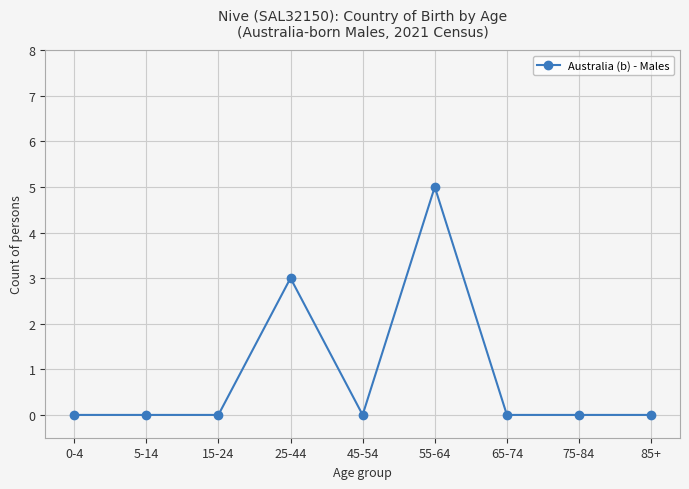

True or false: there are more than 0 points higher than both neighbors.

True